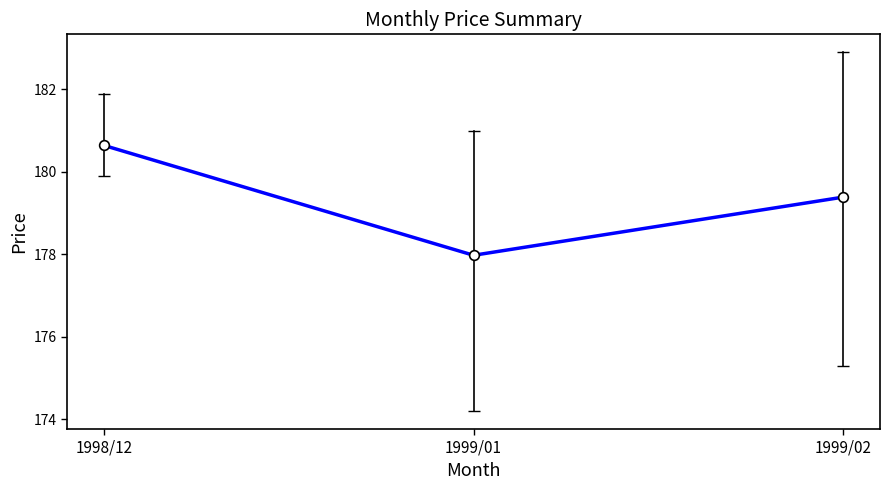

Is it true that the value at 1999/01 is 310.7?

False